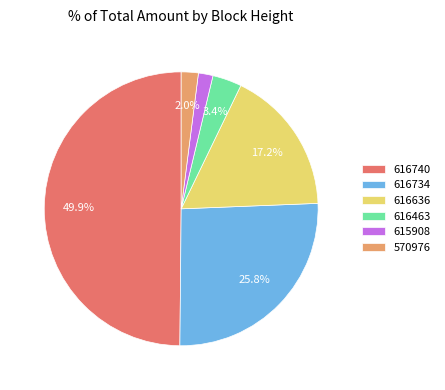

How many slices are in this pie chart?

6